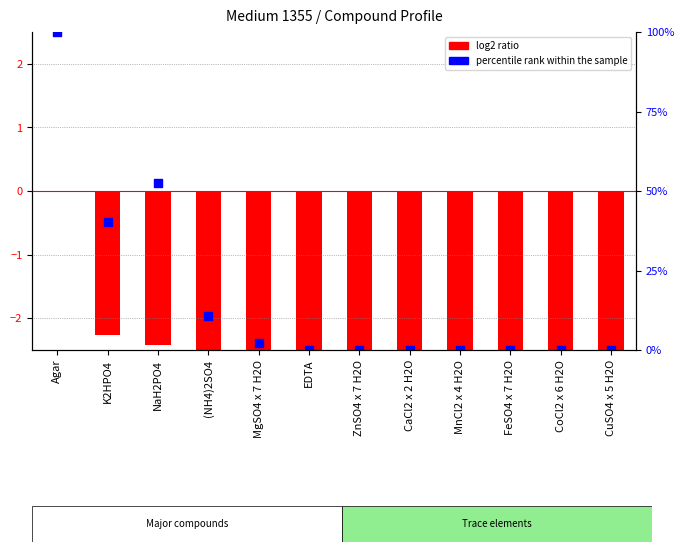

Is the value of log2 ratio at (NH4)2SO4 greater than the value of percentile rank within the sample at ZnSO4 x 7 H2O?

No